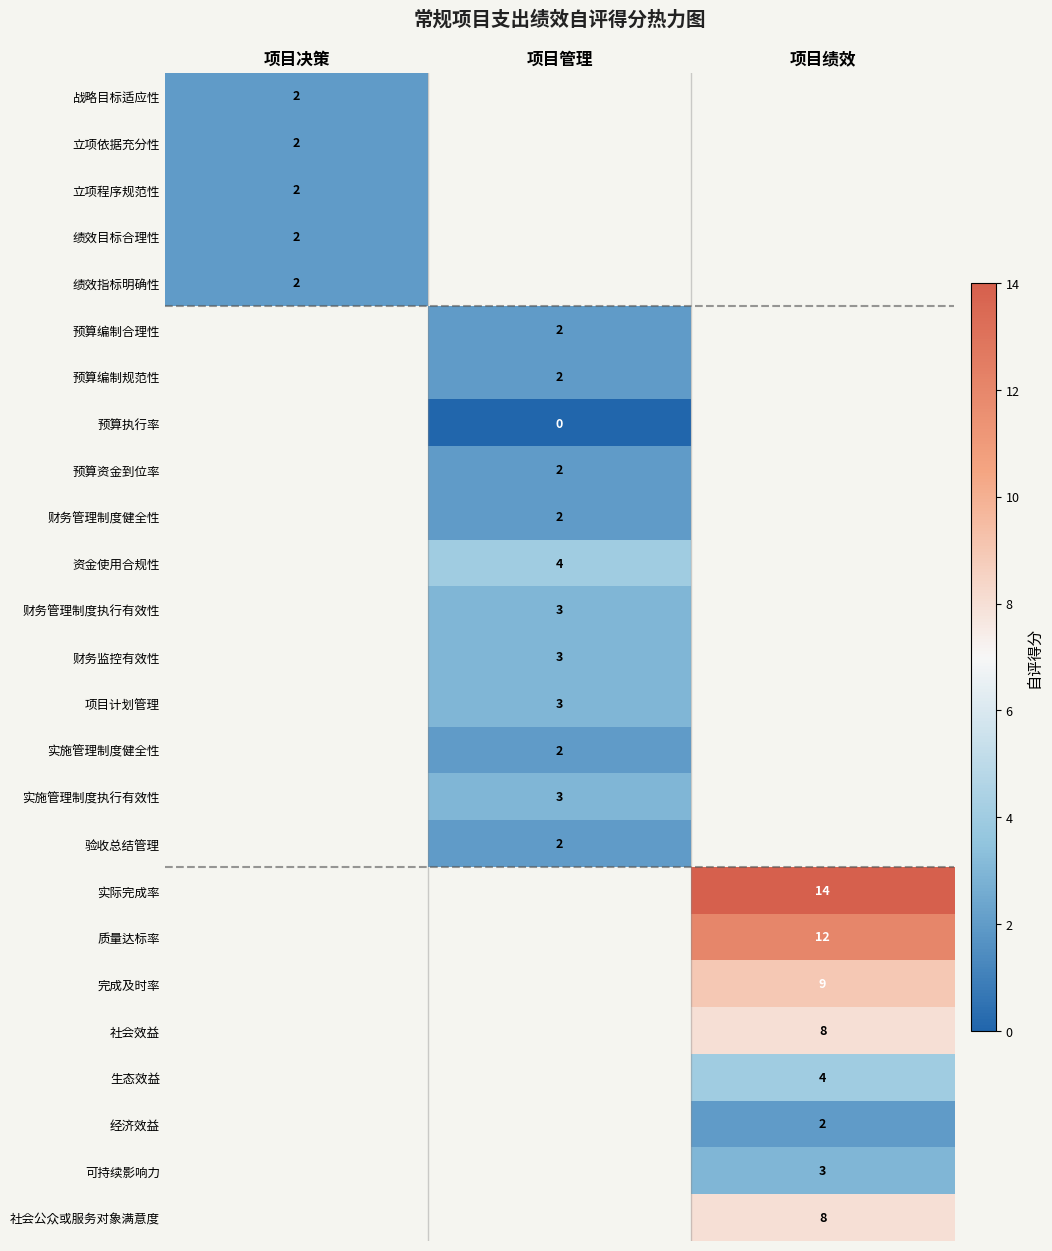

The 验收总结管理 series shows 0.6 at 项目管理. True or false?

False